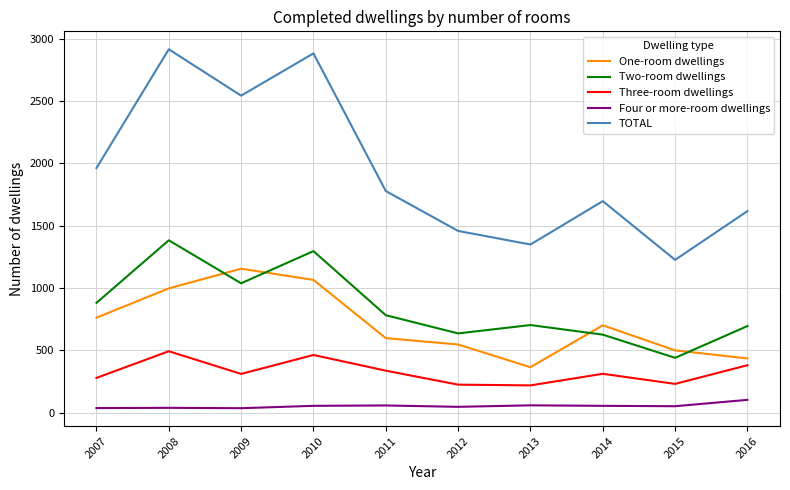

True or false: Three-room dwellings and Four or more-room dwellings intersect in this chart.

False